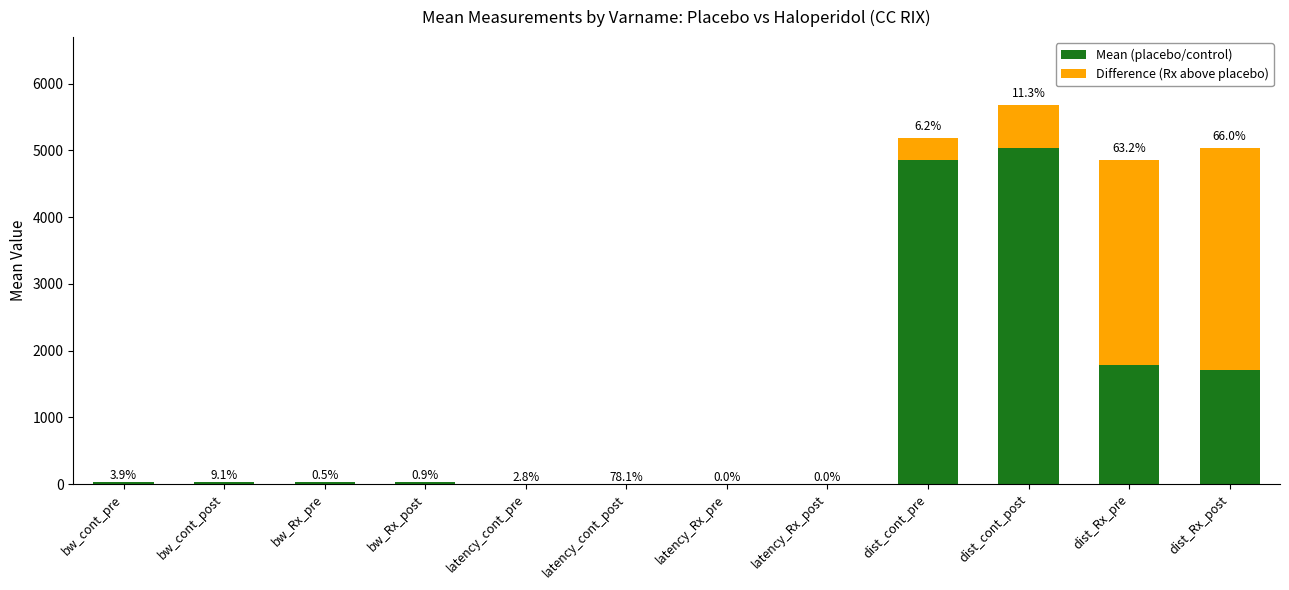

What are all the series names shown in the legend?

Mean (placebo/control), Difference (Rx above placebo)